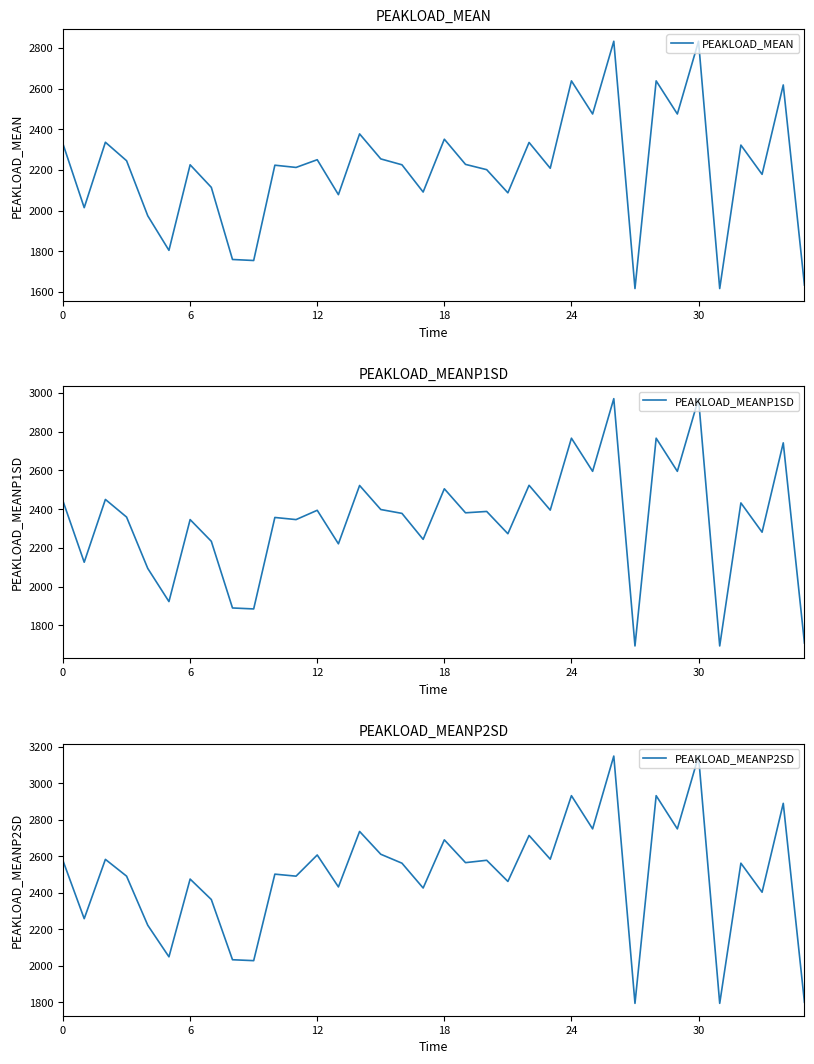

What is the sum of all PEAKLOAD_MEANP2SD values?

89978